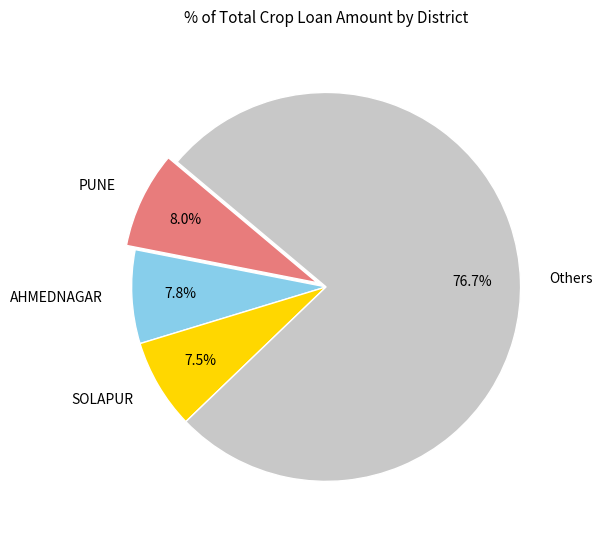

To the nearest percent, what is the average slice percentage?

25%